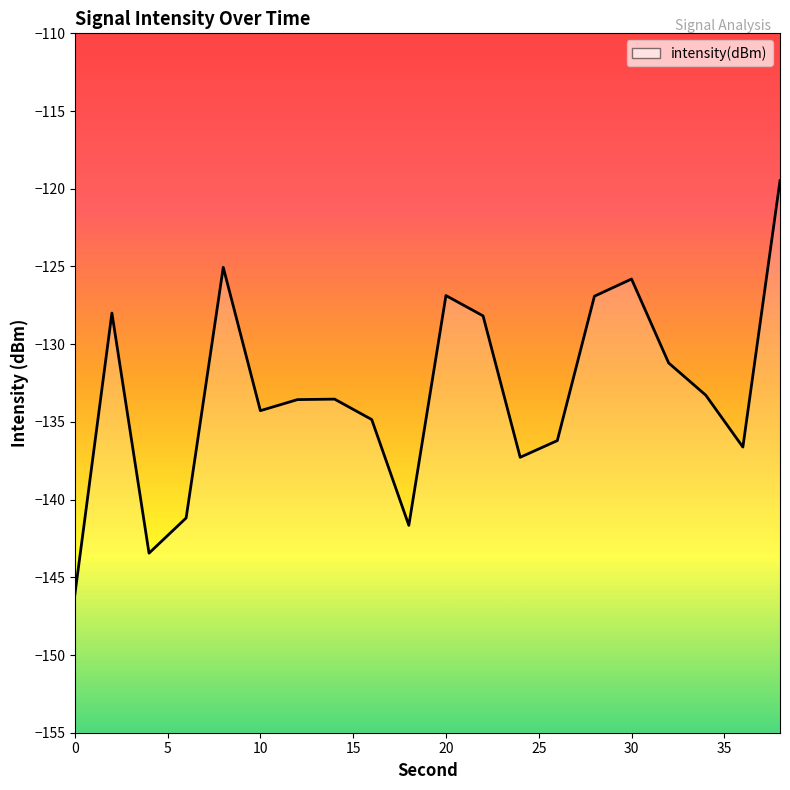

Reading left to right, list all the values displayed in this chart.

-146.1	-128.0	-143.4	-141.2	-125.1	-134.3	-133.6	-133.5	-134.8	-141.7	-126.9	-128.2	-137.3	-136.2	-126.9	-125.8	-131.2	-133.3	-136.6	-119.5